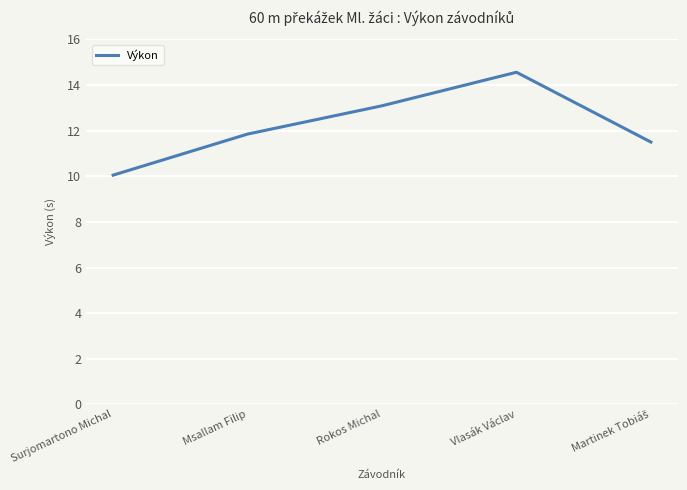

What position from the left is Surjomartono Michal?

1